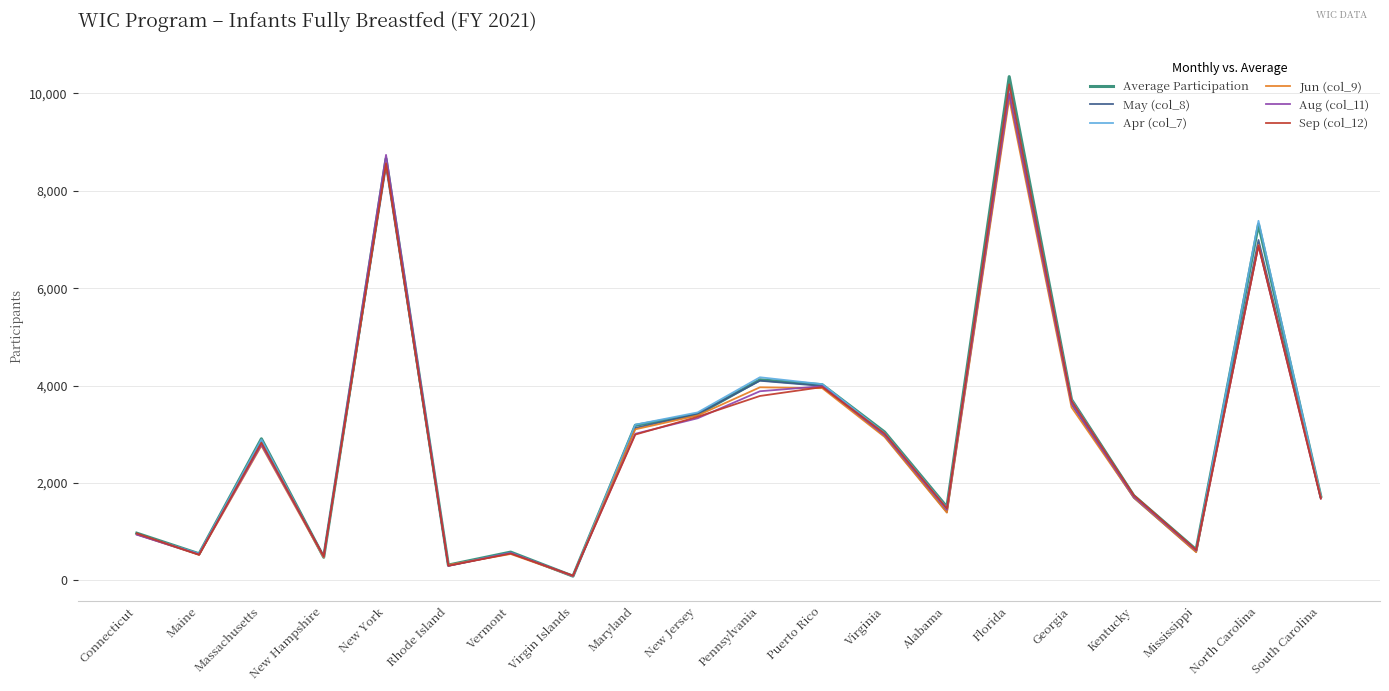

What position from the right is Virgin Islands?

13